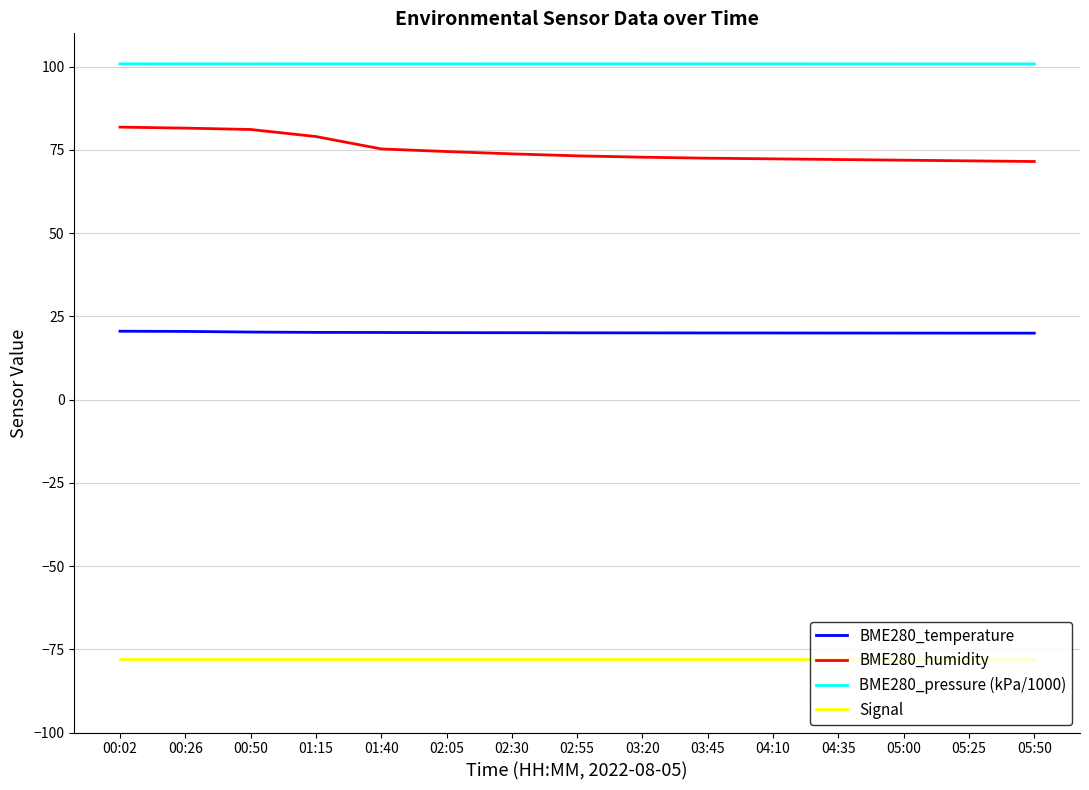

What is the difference between the highest and lowest values at 03:45?

178.8